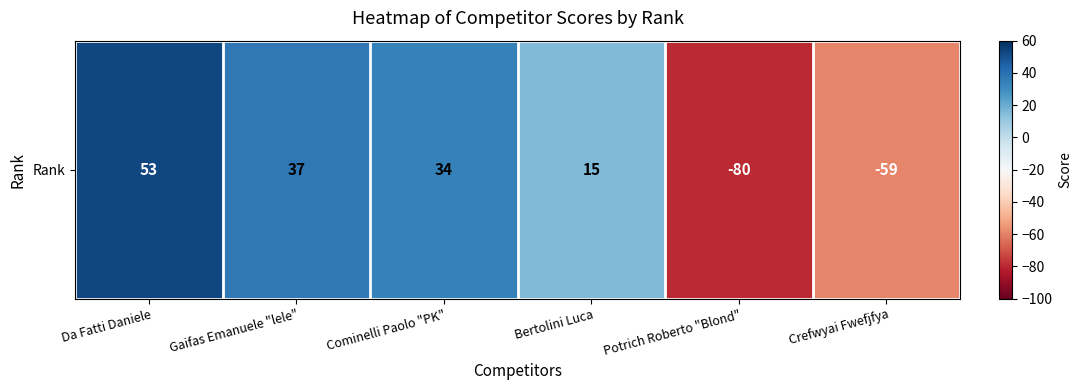

What is the minimum value shown in the chart?

-80